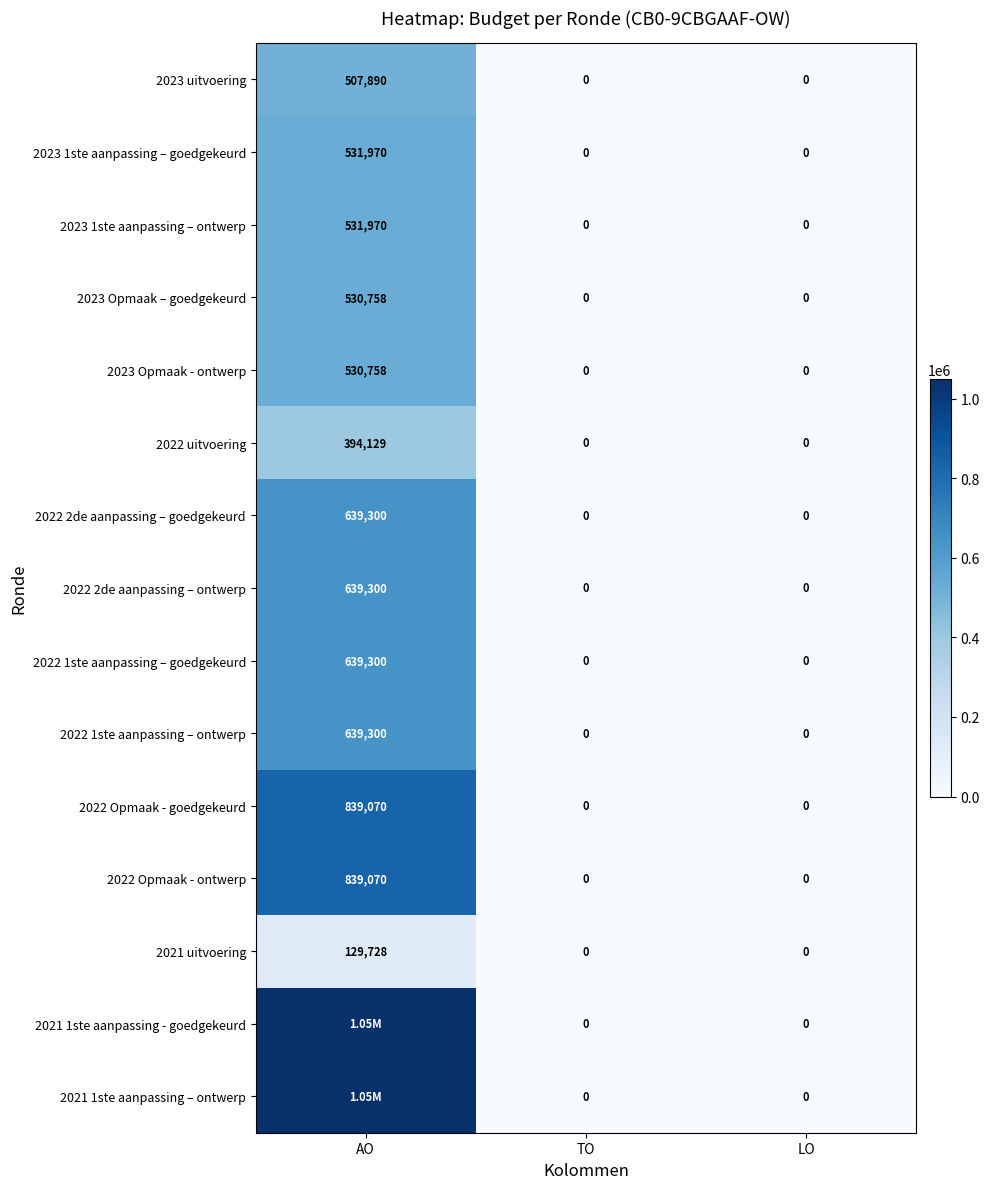

Count the number of data series in this chart.

15